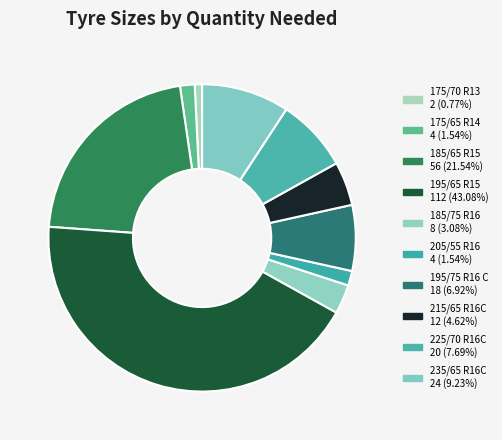

Combined, do 205/55 R16 and 195/75 R16 C account for over 50%?

No